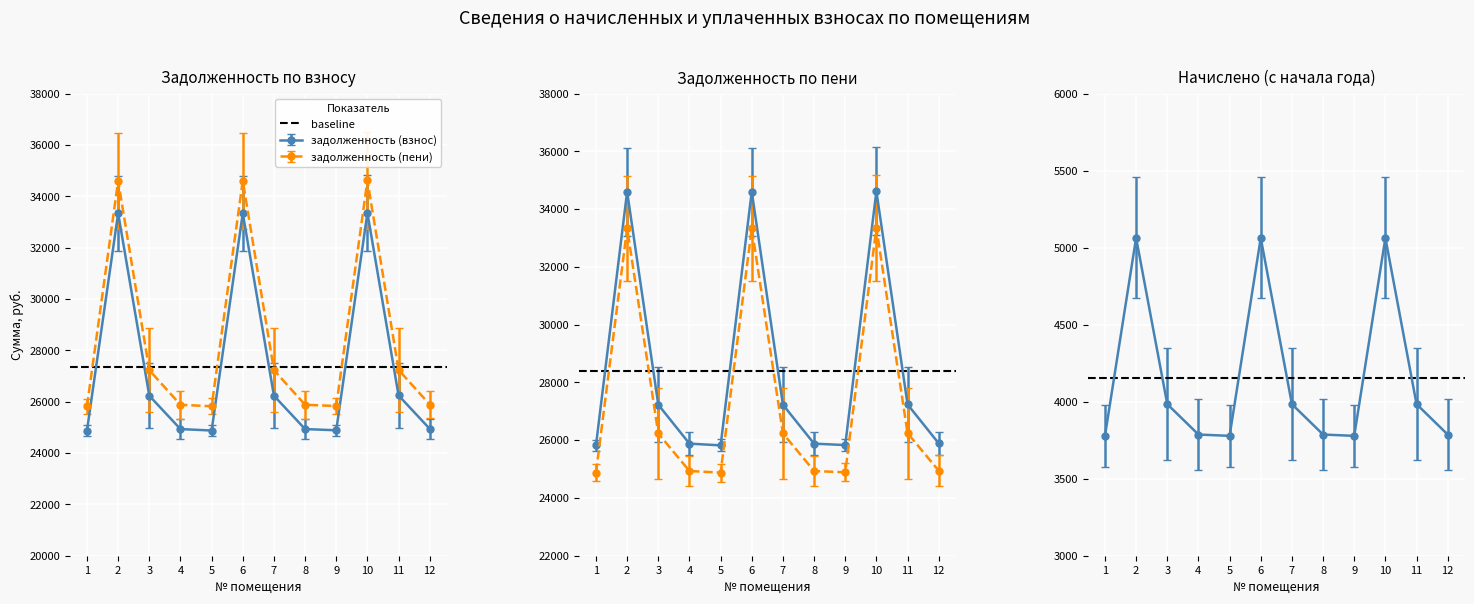

How many lines are shown in the chart?

2